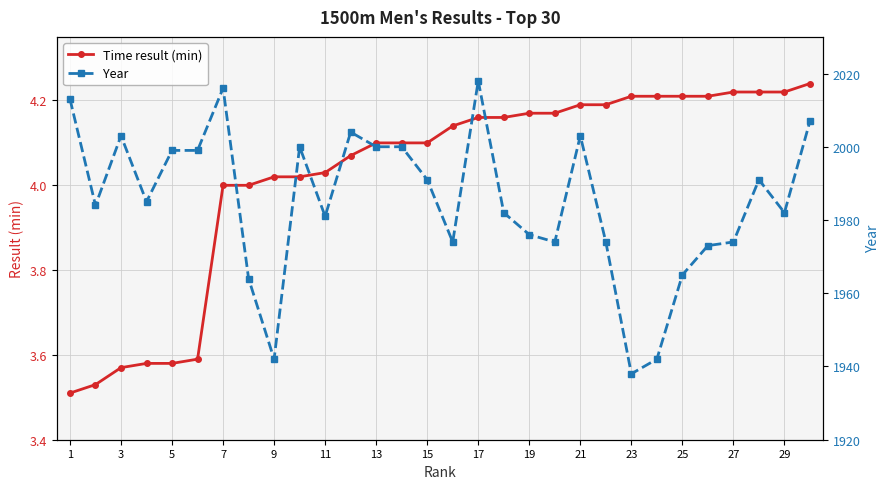

Does the chart display data point markers on the line(s)?

Yes